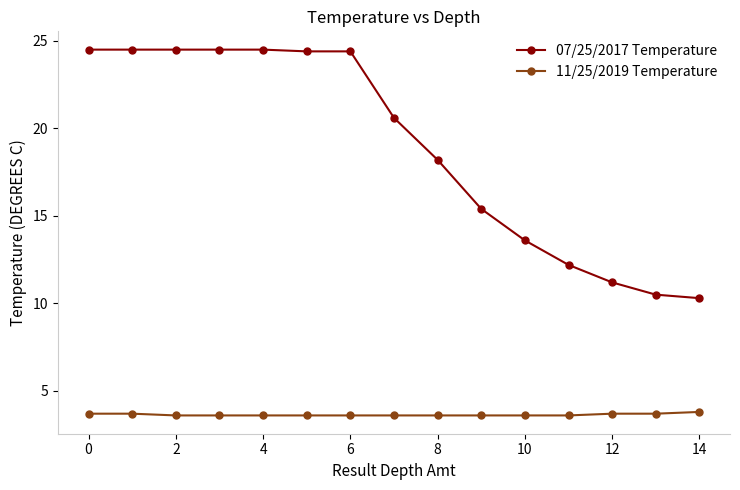

True or false: 11/25/2019 Temperature and 07/25/2017 Temperature cross at least once.

False